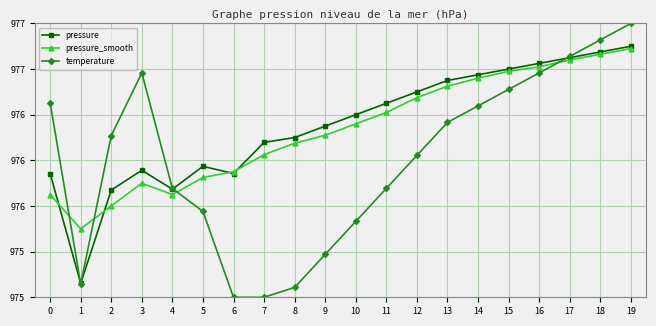

Does the chart have visible grid lines?

Yes